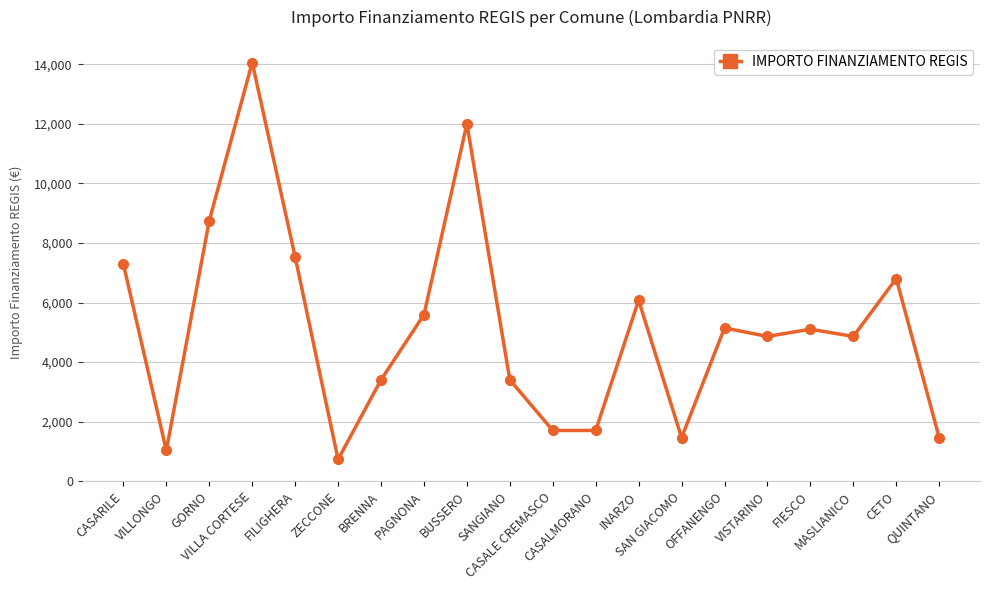

What is the maximum value shown in the chart?

14063